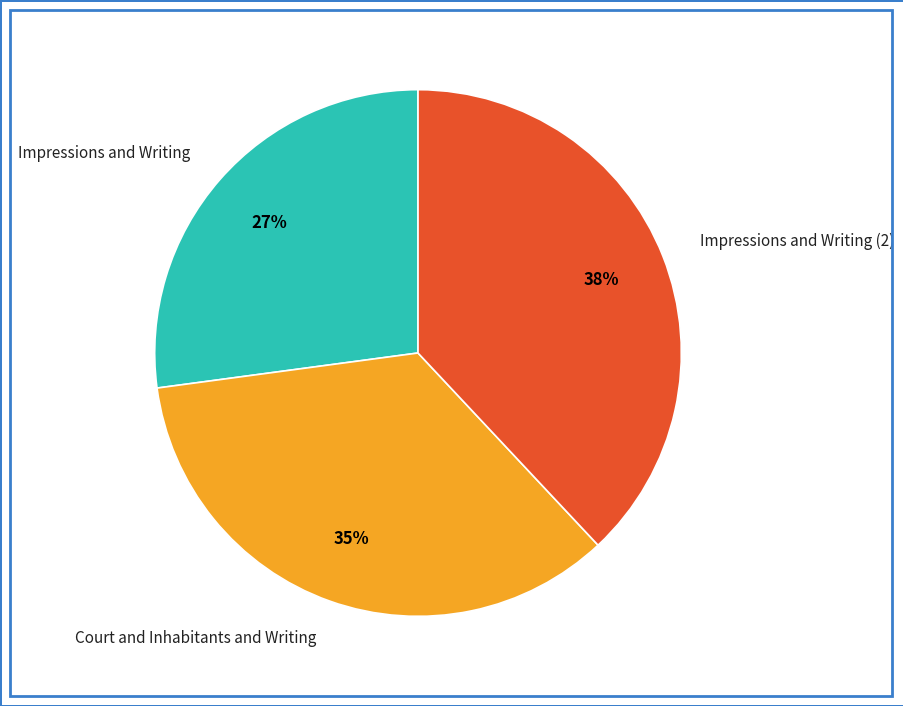

Combined, do Impressions and Writing and Court and Inhabitants and Writing account for over 50%?

Yes